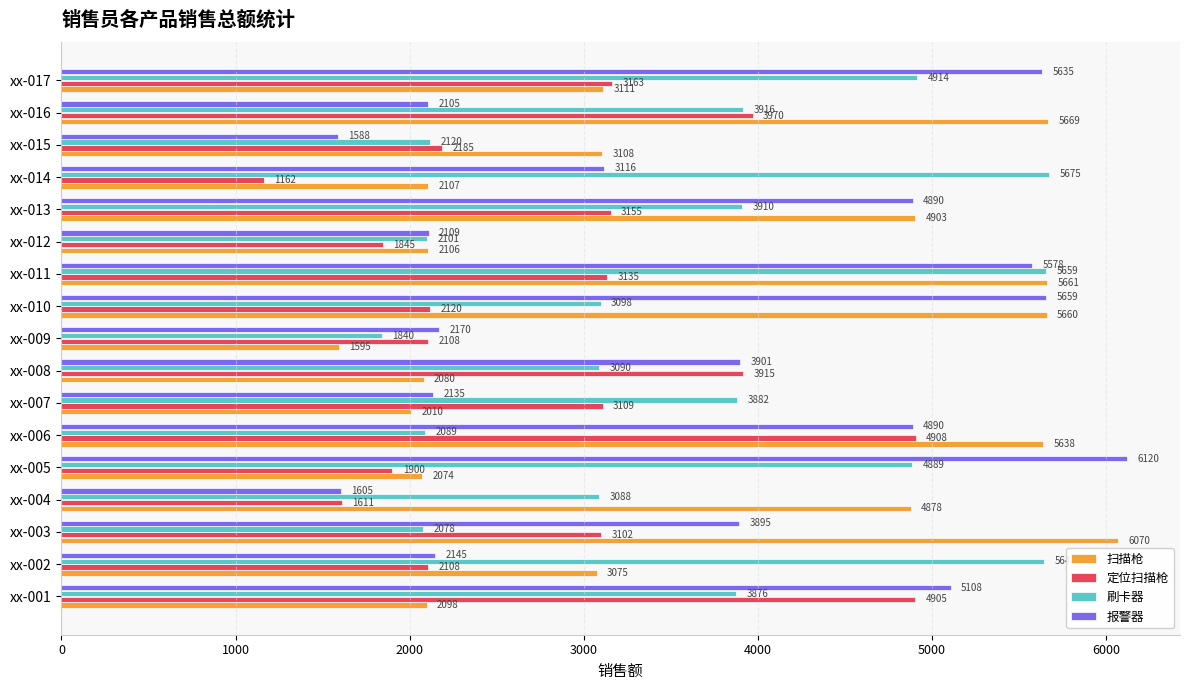

Which category has the lowest value across all series?

xx-014